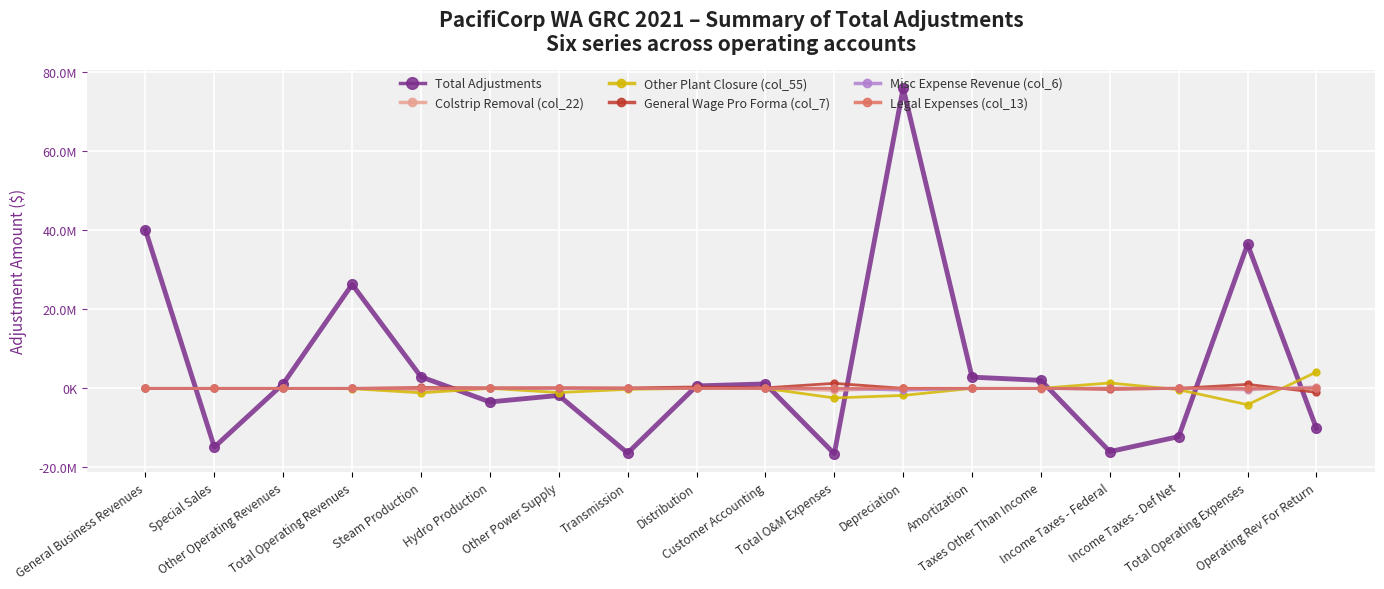

At which category does Colstrip Removal (col_22) reach its first local valley?

Steam Production